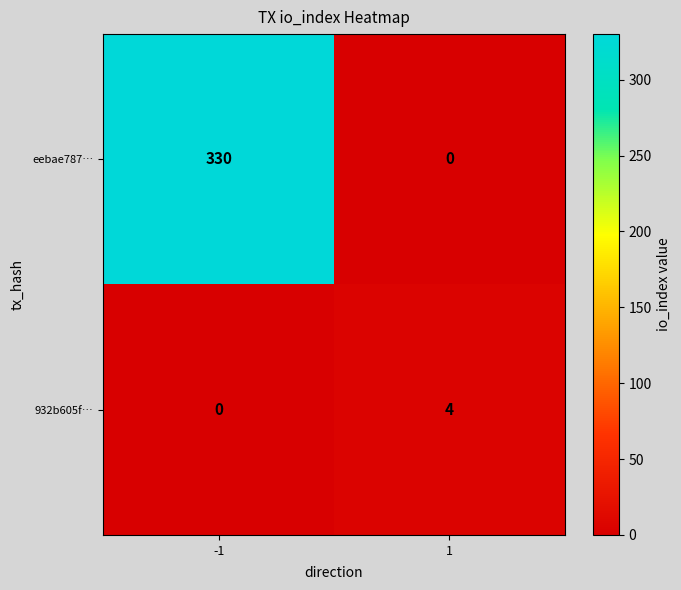

How many categories are shown in the chart?

2